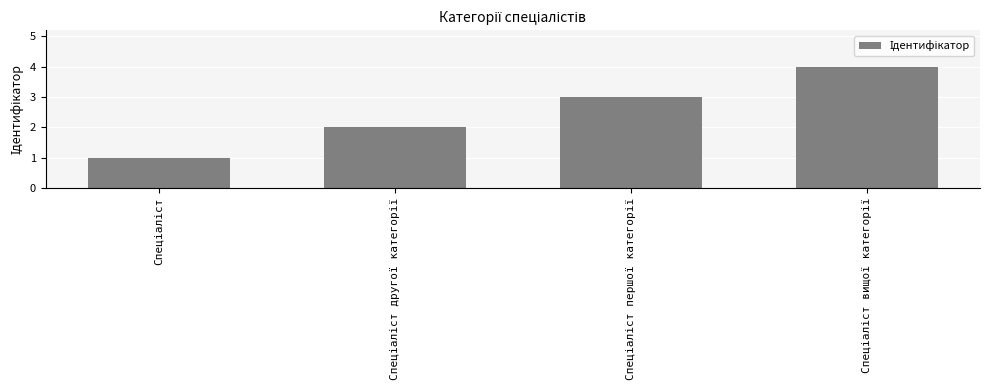

What is the sum of all values?

10